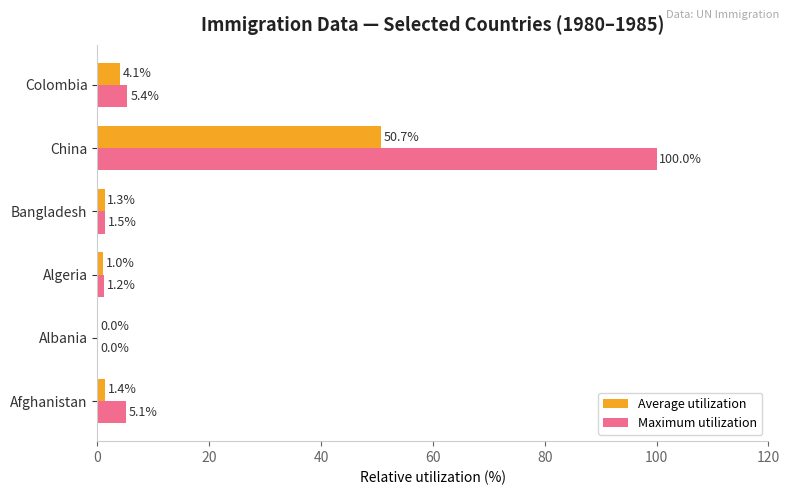

What is the highest value of the Maximum utilization series?

100.0